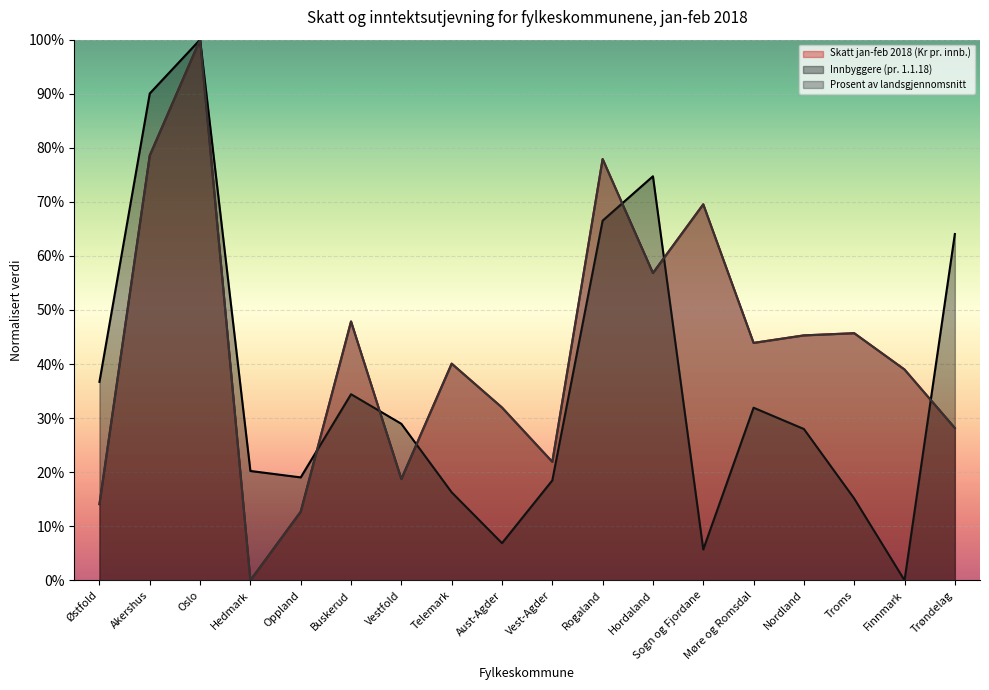

Is it true that Skatt jan-feb 2018 (Kr pr. innb.) equals 0.5 at Trøndelag?

False